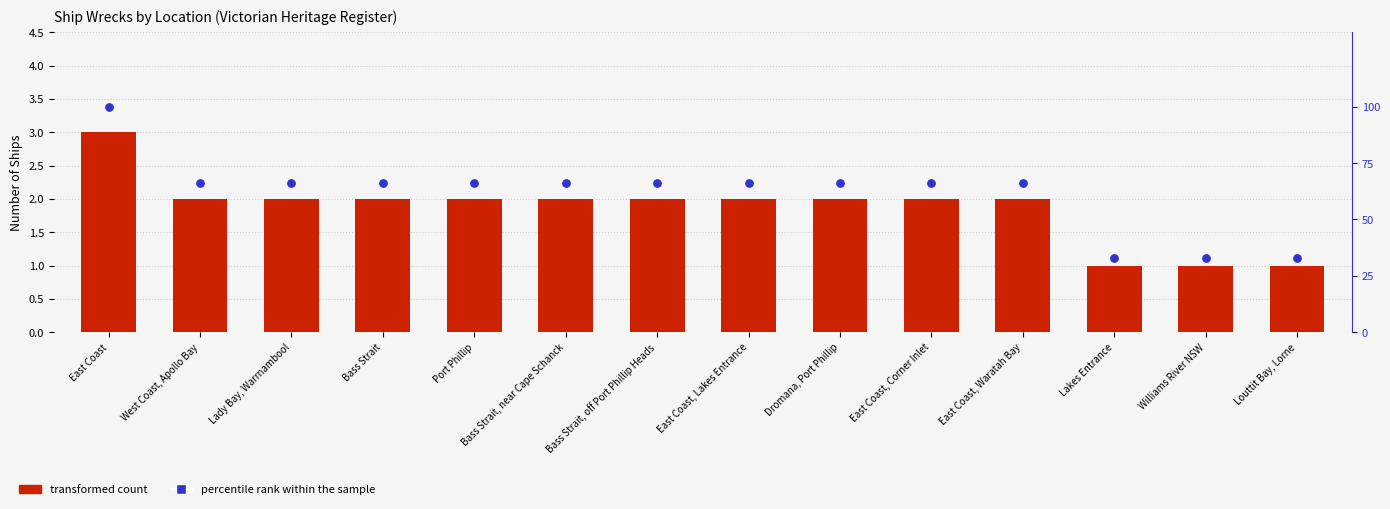

Which series reaches the minimum Y coordinate?

transformed count